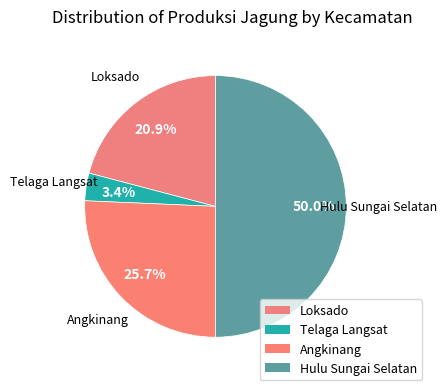

Is the sum of Hulu Sungai Selatan and Loksado greater than half?

Yes